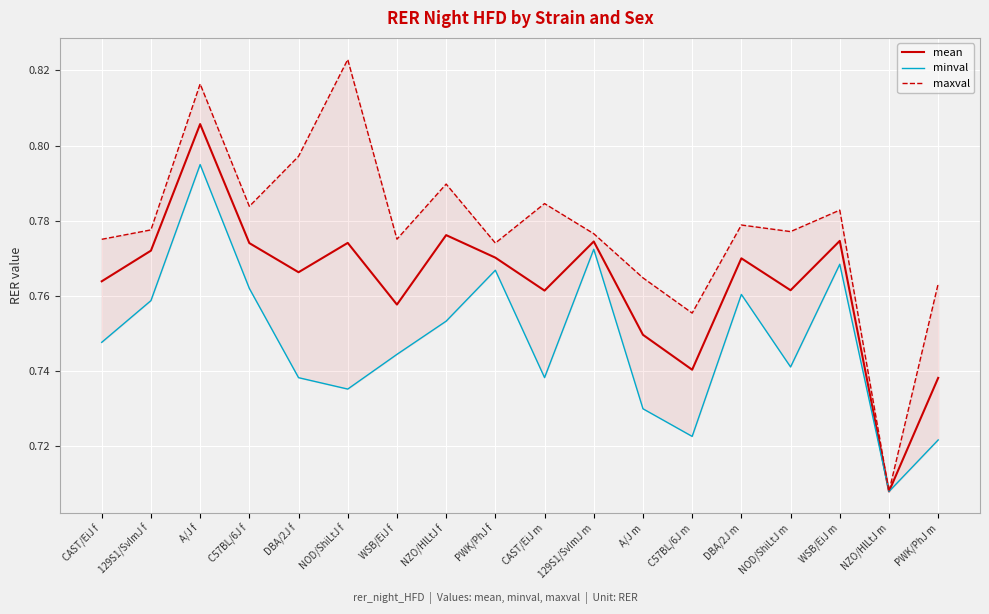

What are all the series names shown in the legend?

mean, minval, maxval